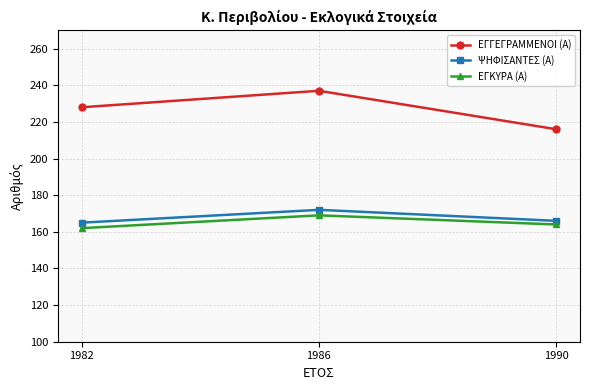

Reading left to right, transcribe all the data shown in this chart.

ΕΓΓΕΓΡΑΜΜΕΝΟΙ (Α): 228	237	216
ΨΗΦΙΣΑΝΤΕΣ (Α): 165	172	166
ΕΓΚΥΡΑ (Α): 162	169	164